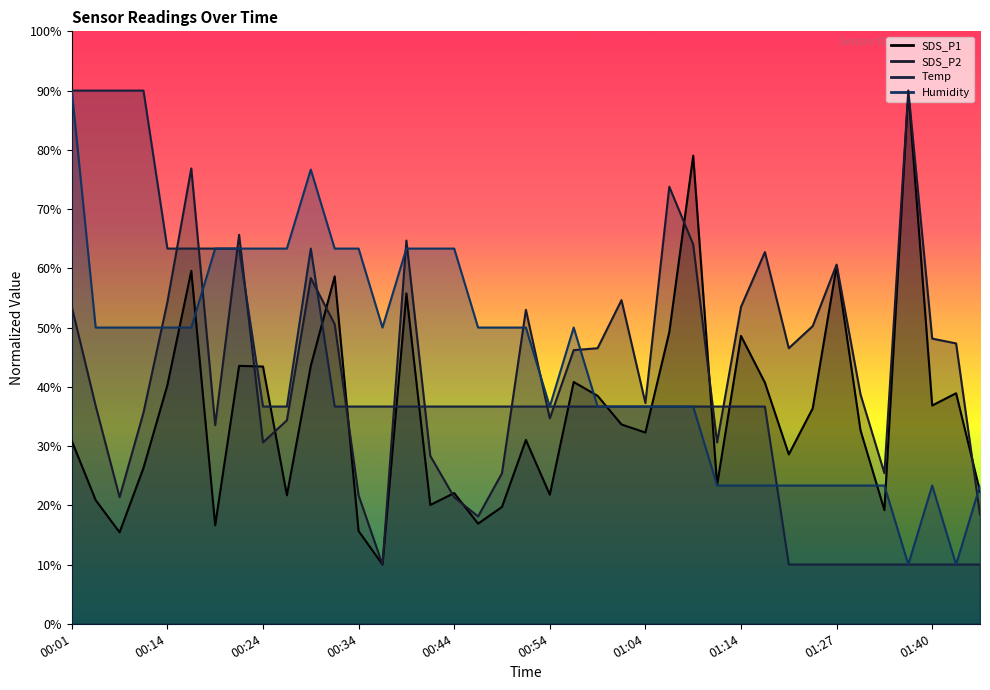

What are all the series names shown in the legend?

SDS_P1, SDS_P2, Temp, Humidity